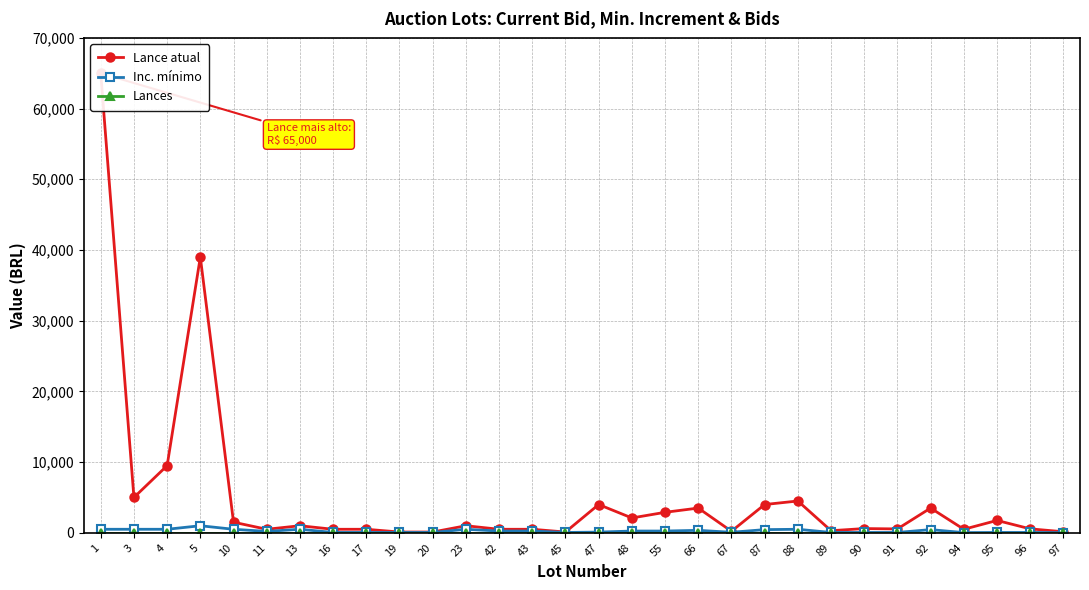

Reading right to left, extract all data points from this chart.

Lance atual: 97=150	96=560	95=1750	94=500	92=3500	91=550	90=600	89=300	88=4500	87=4000	67=220	66=3500	55=2900	48=2100	47=4000	45=110	43=500	42=500	23=1000	20=110	19=110	17=500	16=500	13=1000	11=500	10=1500	5=39000	4=9500	3=5000	1=65000
Inc. mínimo: 97=30	96=50	95=50	94=30	92=450	91=50	90=50	89=50	88=500	87=450	67=75	66=350	55=250	48=250	47=100	45=50	43=250	42=250	23=500	20=50	19=50	17=50	16=50	13=500	11=200	10=500	5=1000	4=500	3=500	1=500
Lances: 97=0	96=0	95=0	94=0	92=0	91=0	90=0	89=0	88=0	87=0	67=0	66=0	55=0	48=0	47=0	45=0	43=0	42=0	23=0	20=0	19=0	17=0	16=0	13=0	11=0	10=0	5=0	4=0	3=0	1=0